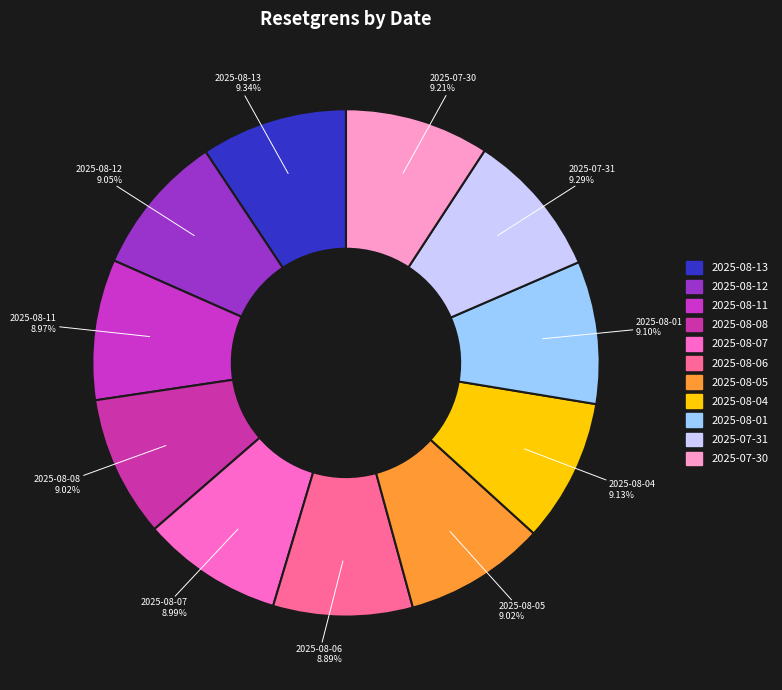

How many segments does this pie chart have?

11